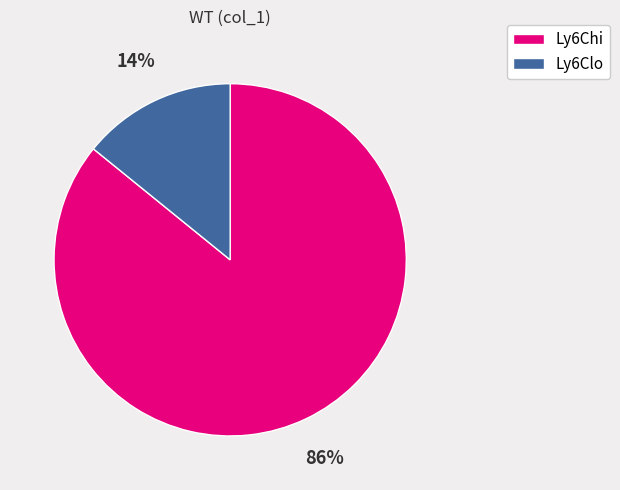

Is there a majority slice in this chart?

Yes